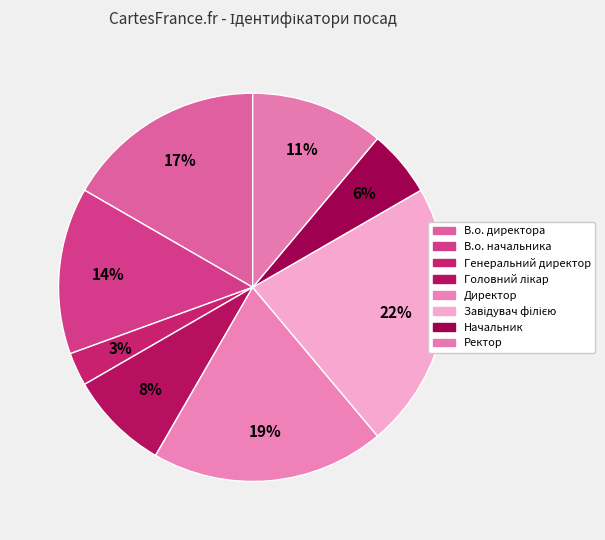

Does Начальник account for over 50% of the chart?

No